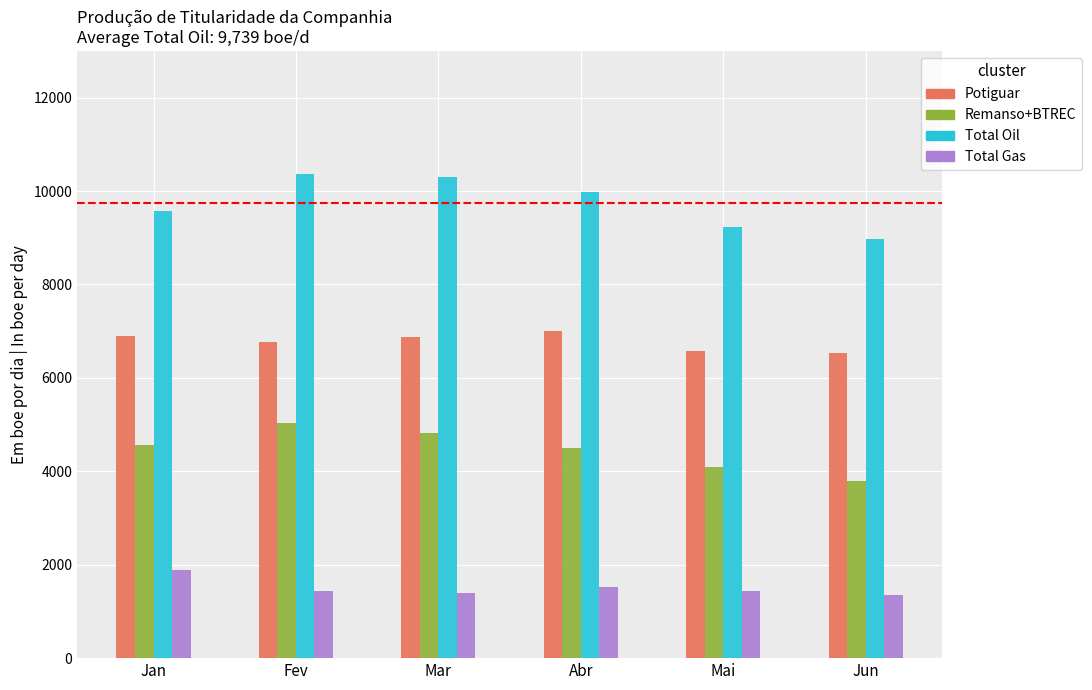

Is it true that Total Oil equals 2187.4 at Fev?

False